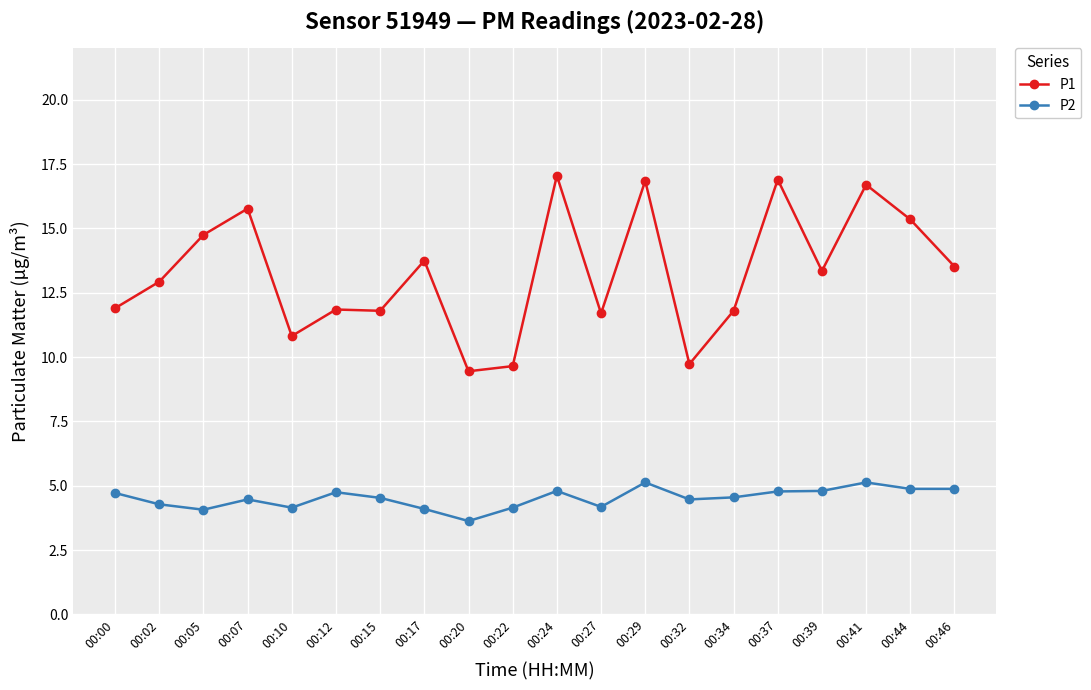

What is the value of the P2 point at the 13th from the left?

5.1